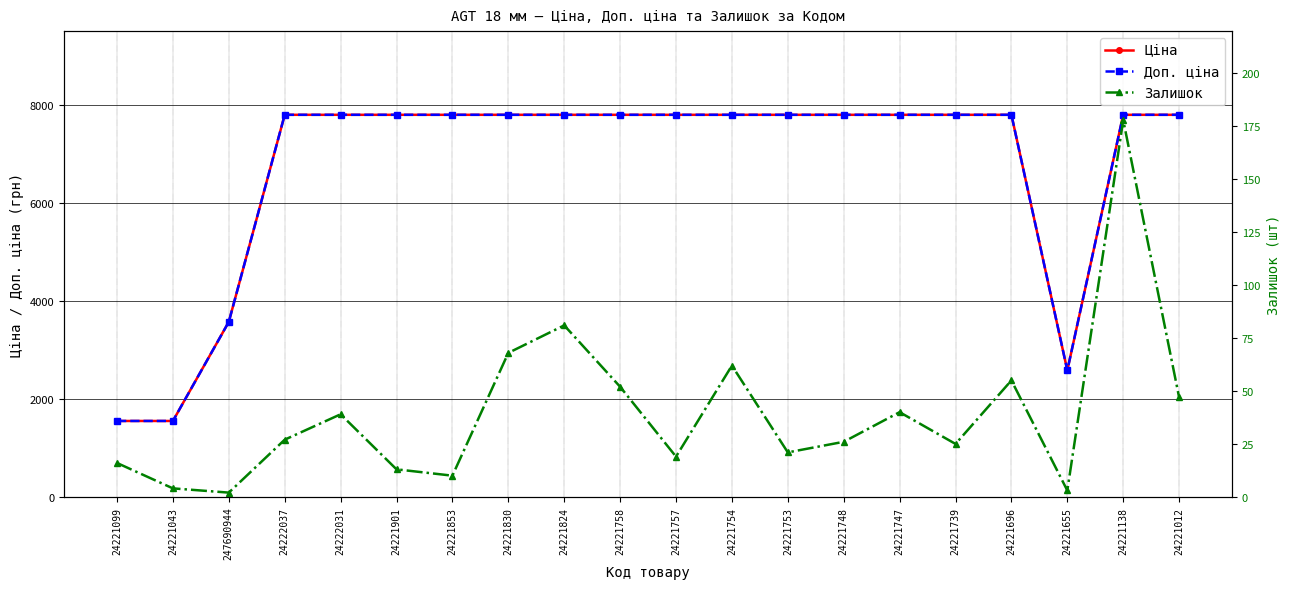

What position from the right is 24221043?

19